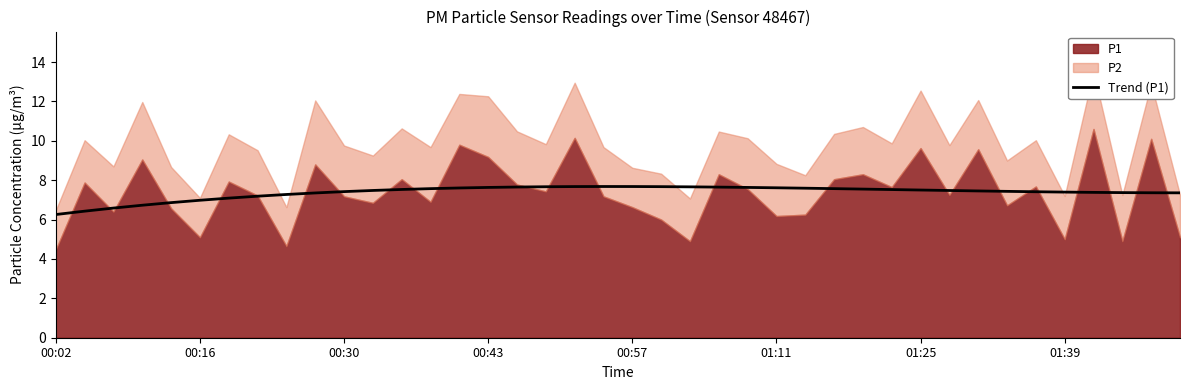

What is the sum of all values?

294.9